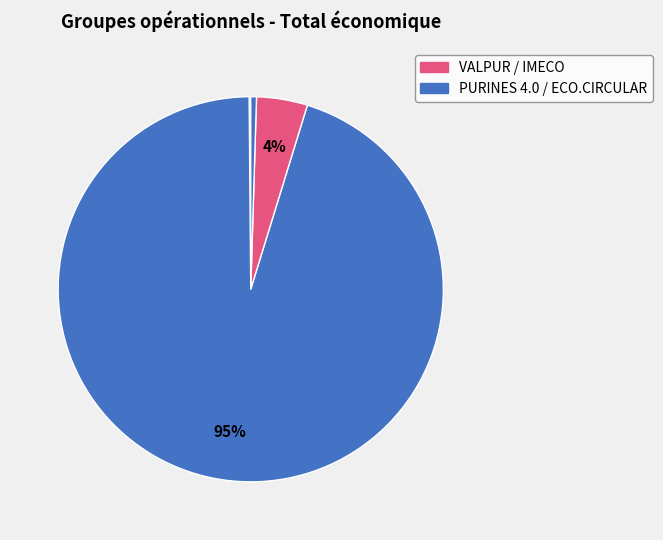

Which slice represents more than half of the pie?

PURINES 4.0